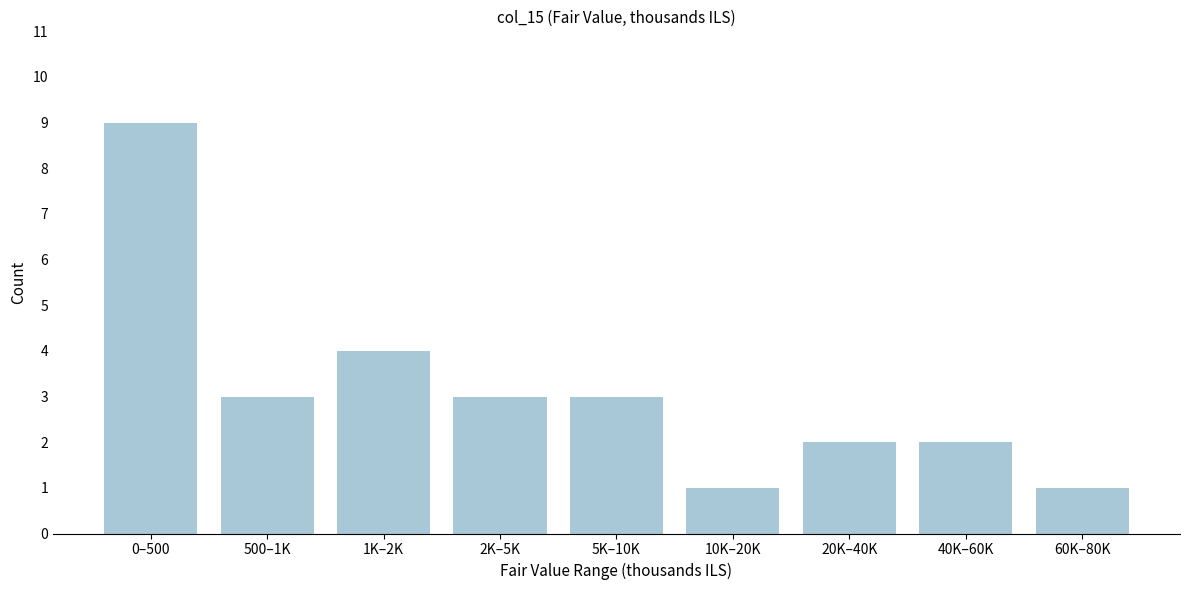

Reading left to right, transcribe all the data shown in this chart.

0–500=9	500–1K=3	1K–2K=4	2K–5K=3	5K–10K=3	10K–20K=1	20K–40K=2	40K–60K=2	60K–80K=1